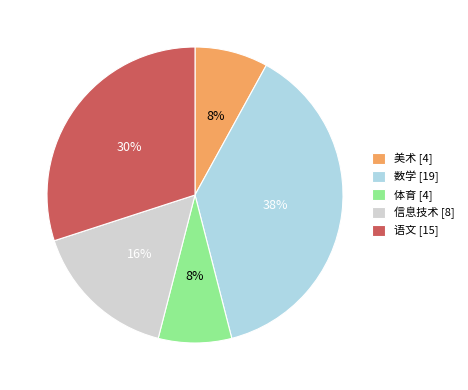

To the nearest percent, what is the difference between the largest and smallest slice percentages?

30%